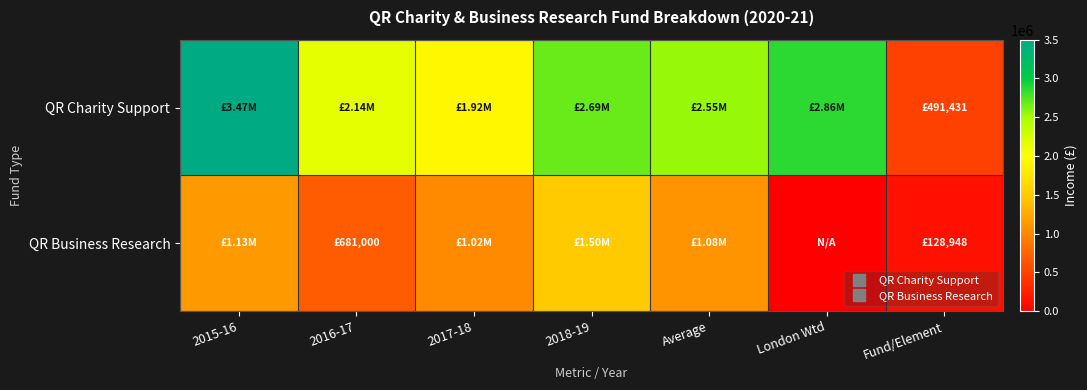

Reading left to right, list all the values displayed in this chart.

QR Charity Support: 2015-16=3466000	2016-17=2136000	2017-18=1920000	2018-19=2693000	Average=2553750	London Wtd=2860200	Fund/Element=491431
QR Business Research: 2015-16=1134000	2016-17=681000	2017-18=1022000	2018-19=1500000	Average=1084250	London Wtd=0	Fund/Element=128948